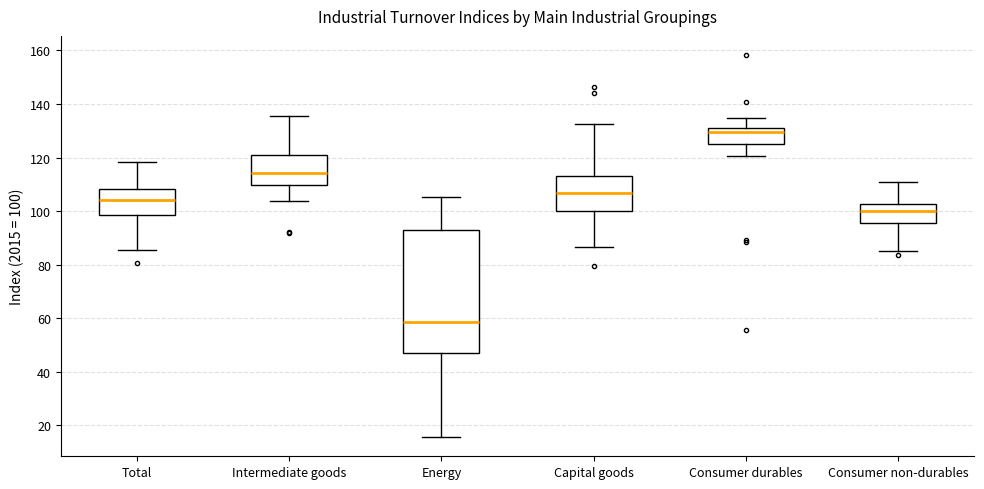

Which box's median line is the highest?

Consumer durables